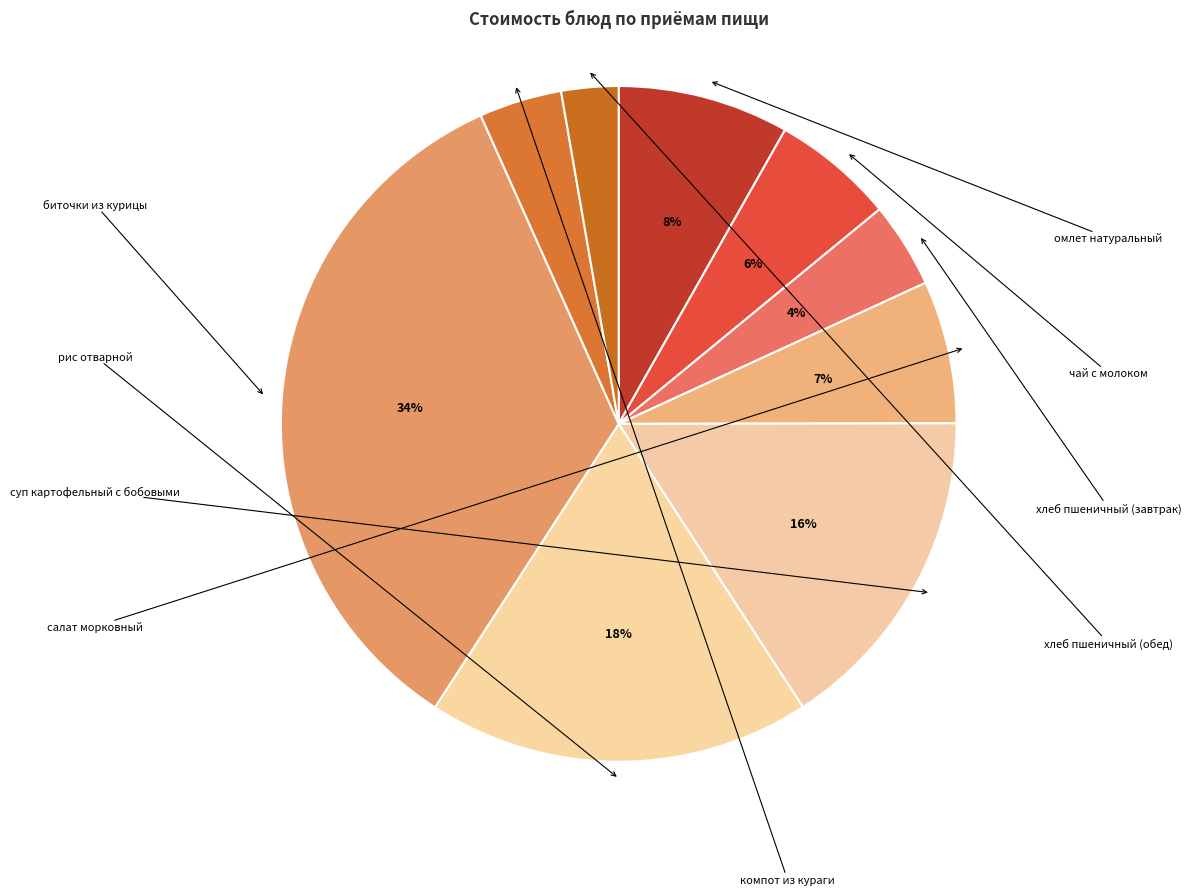

To the nearest percent, what is the difference between the хлеб пшеничный (обед) and салат морковный slice percentages?

4%